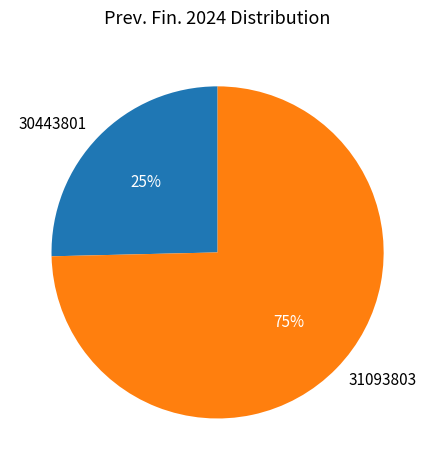

Between 31093803 and 30443801, which is larger?

31093803